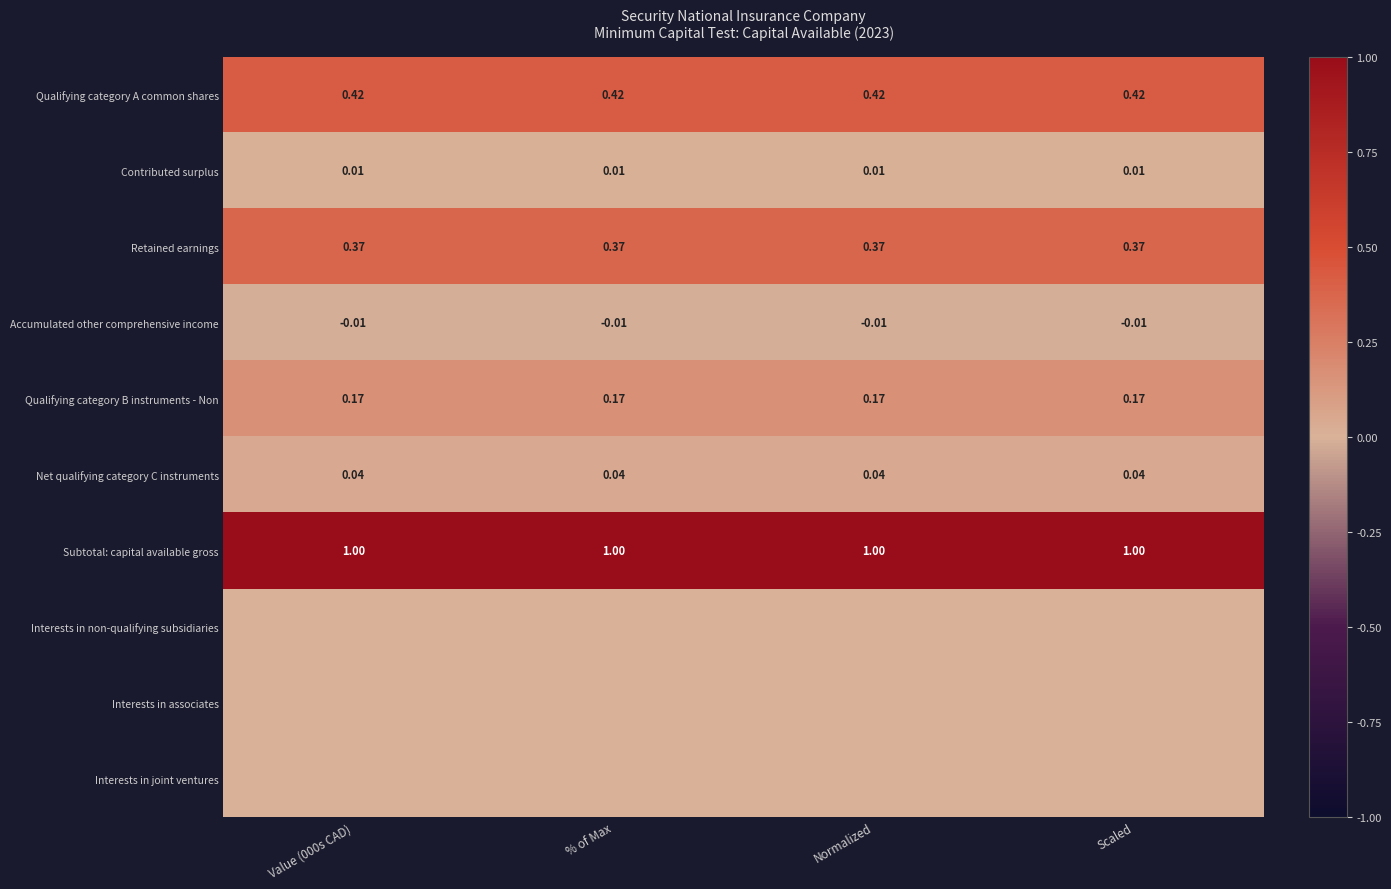

Is the value of Accumulated other comprehensive income at Scaled greater than the value of Qualifying category B instruments - Non at Value (000s CAD)?

No